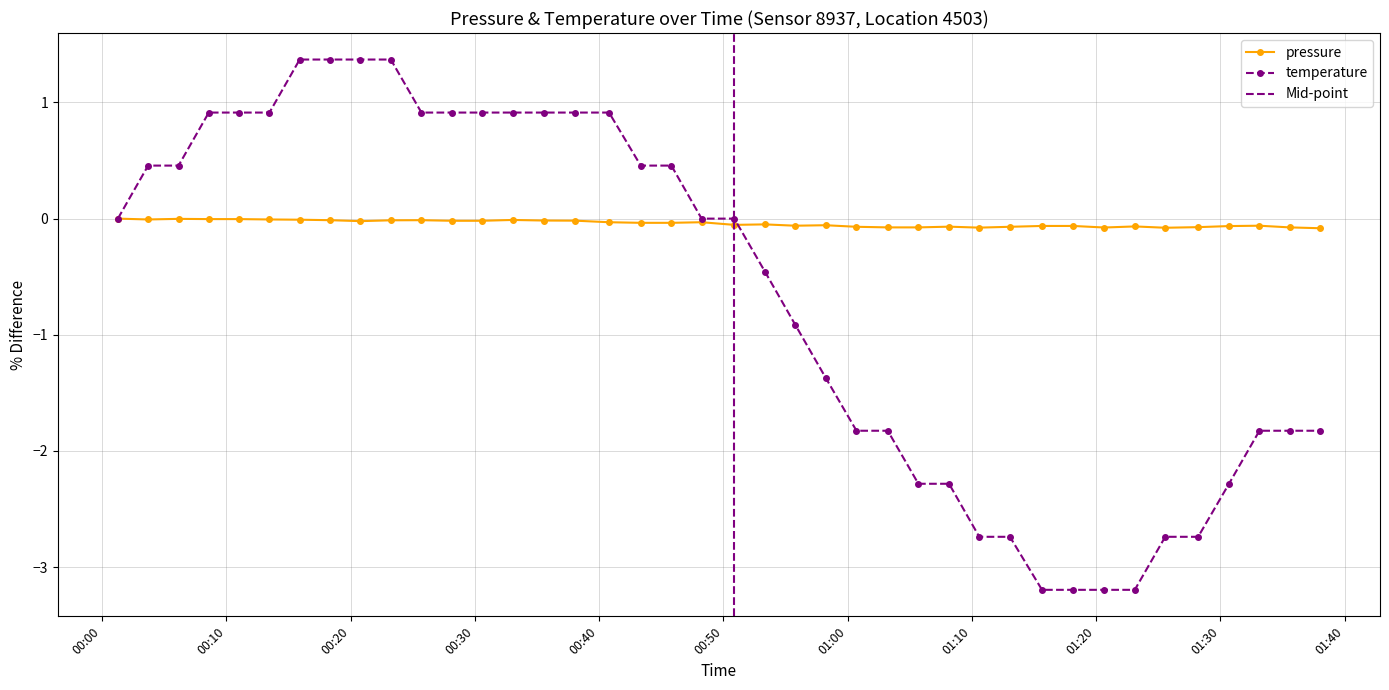

What is the minimum value for temperature?

-3.2